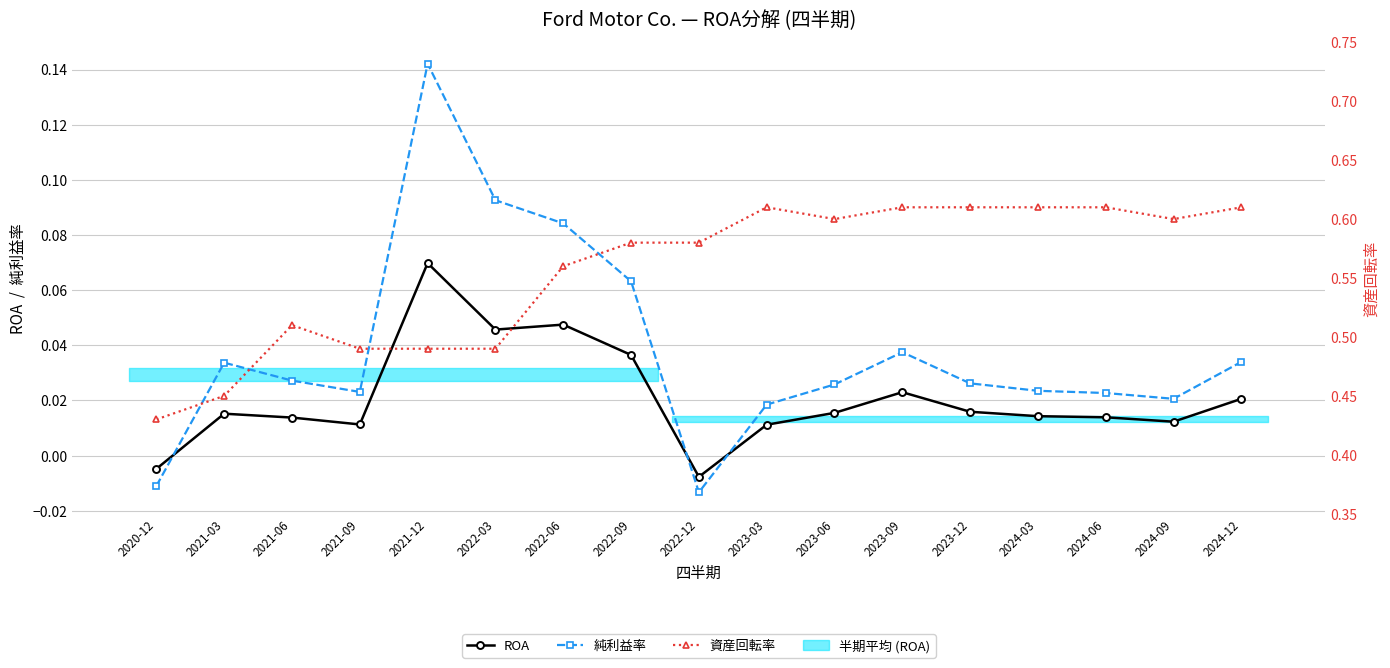

How many interior local peaks does the 純利益率 series have?

3